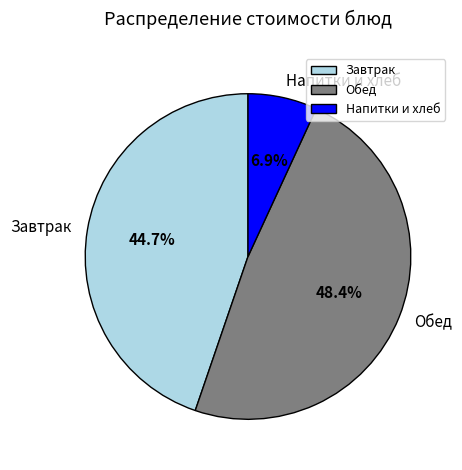

How much of the chart is everything except Завтрак?

55.3%